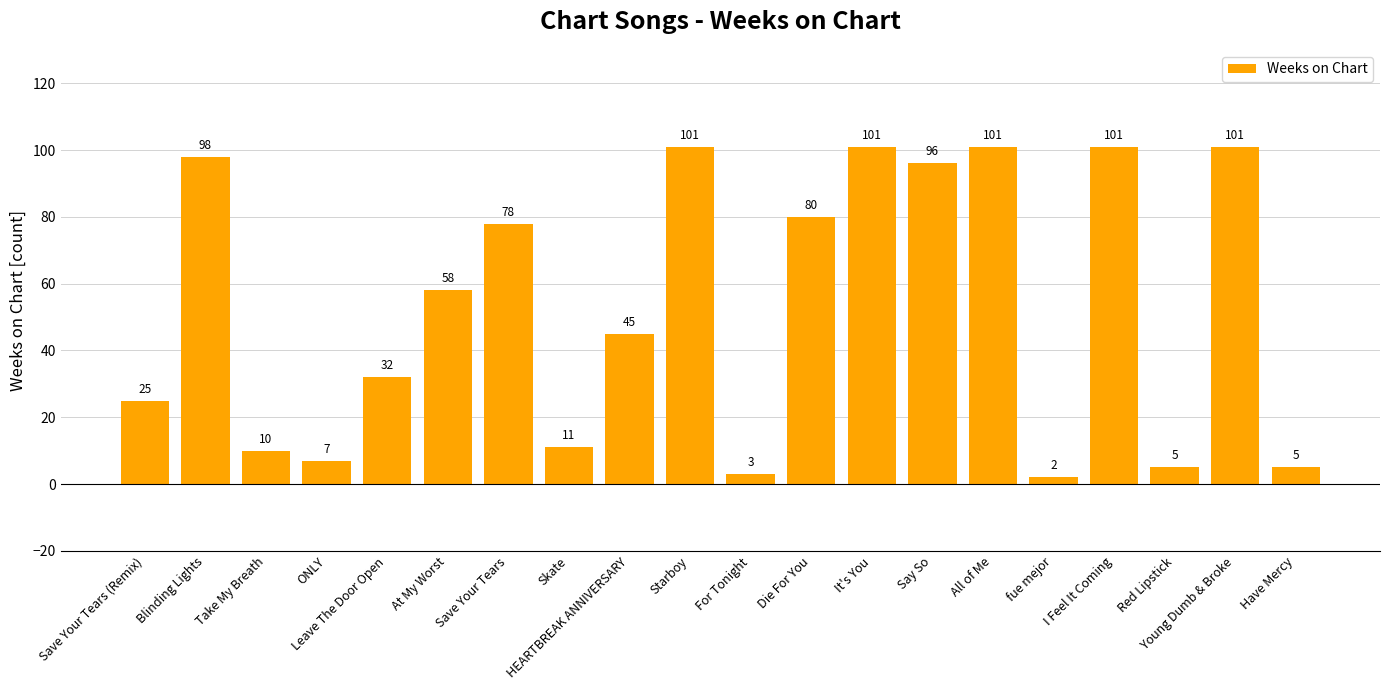

True or false: the data shows 101 at Young Dumb & Broke.

True